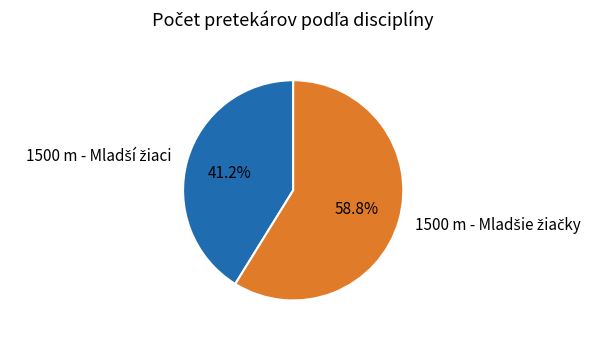

Is there a majority slice in this chart?

Yes